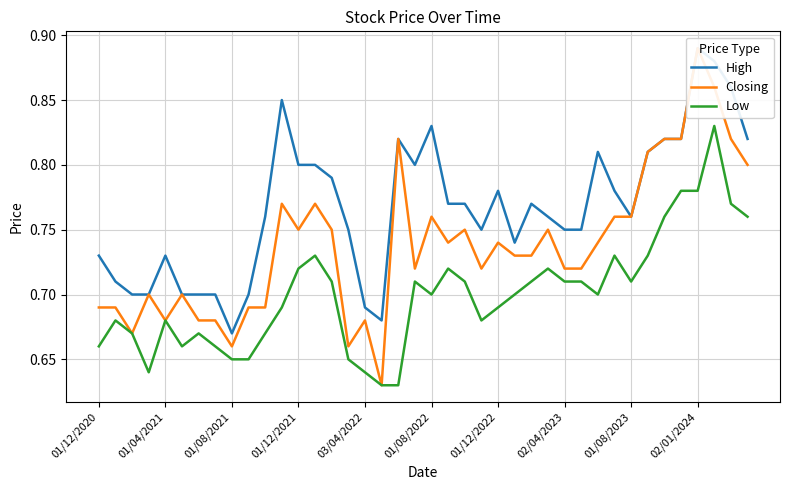

What is the approximate value of High at 25?

0.7